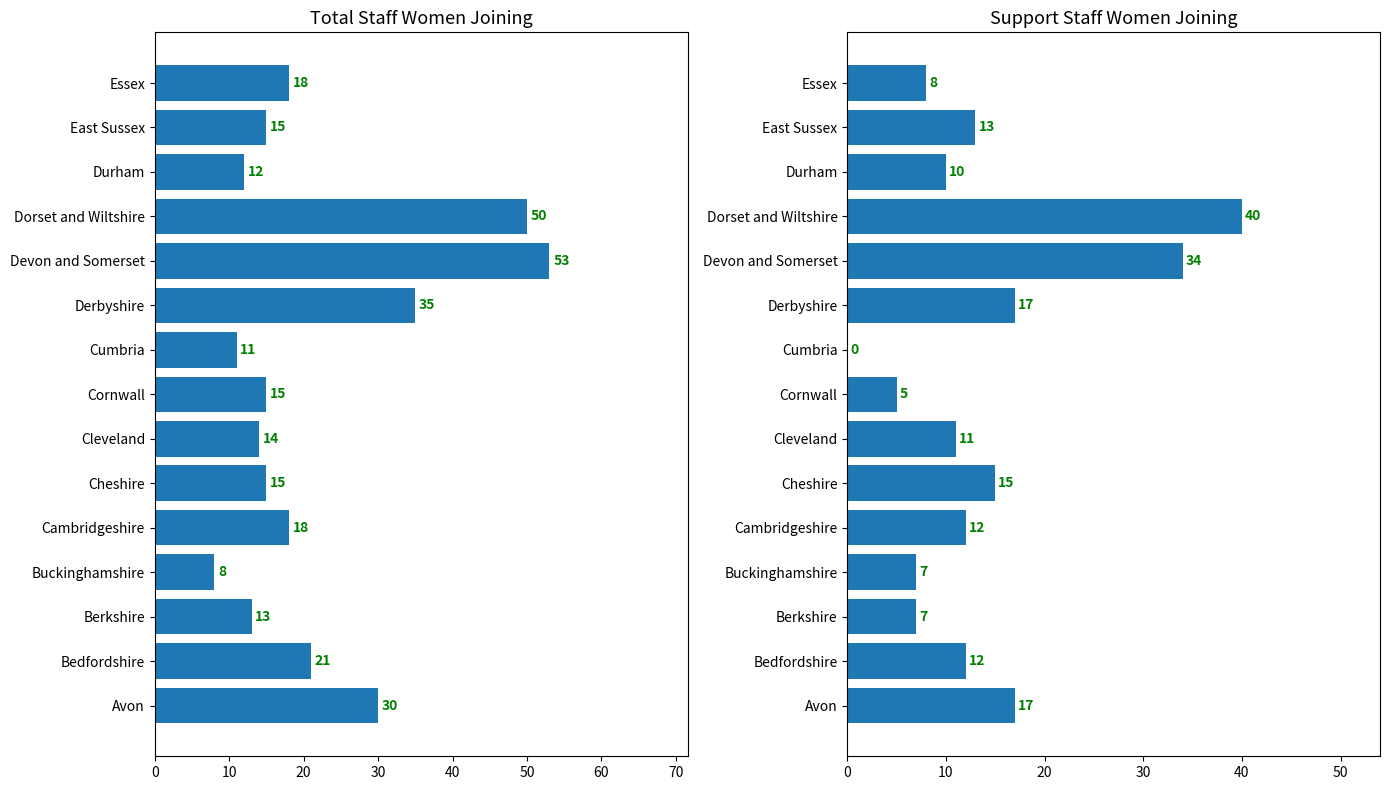

Count the number of data series in this chart.

2